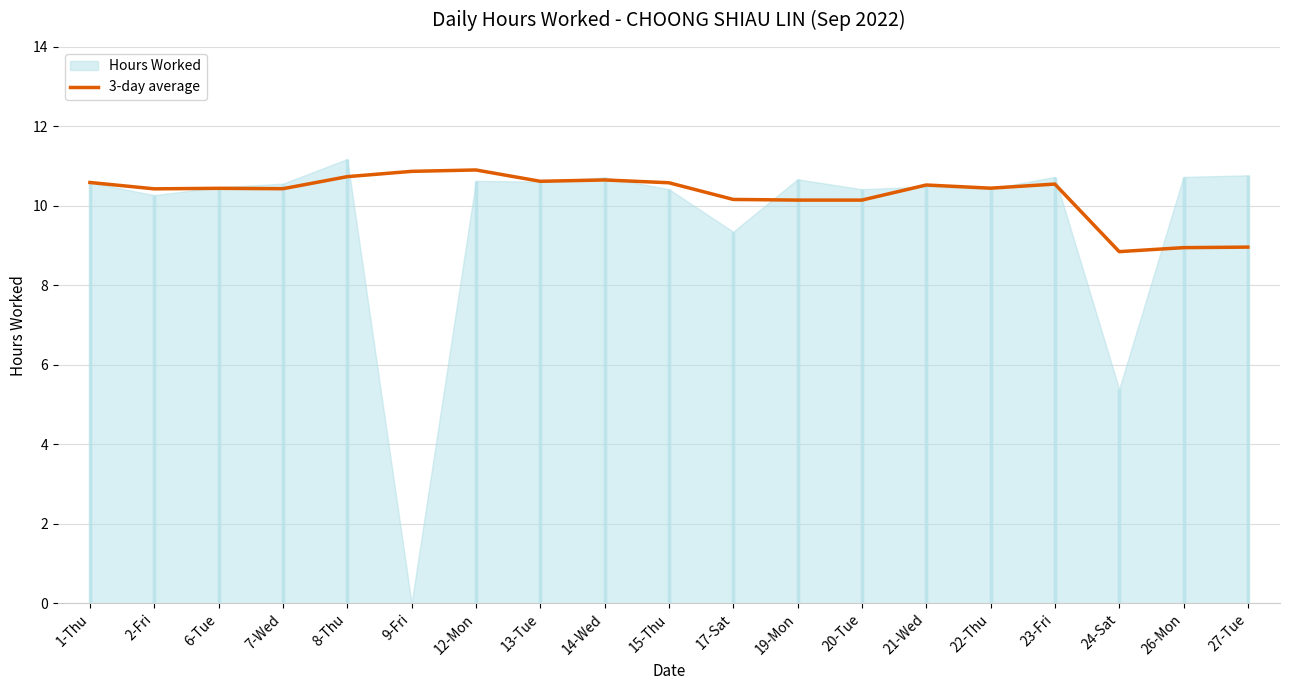

How many lines are shown in the chart?

1